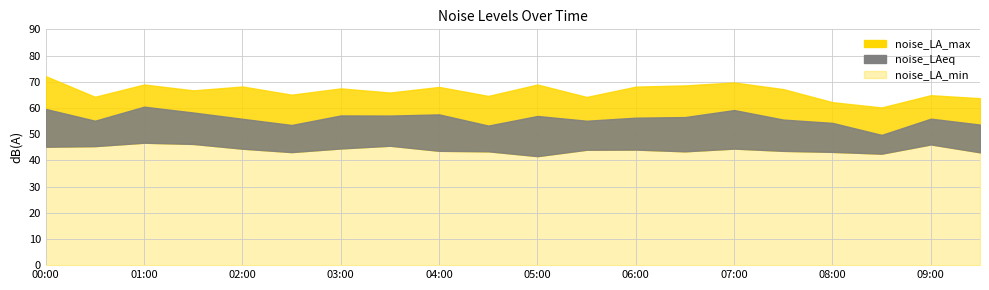

Reading right to left, transcribe all the data shown in this chart.

noise_LA_max: 63.7	64.9	60.2	62.2	67.2	69.7	68.6	68.1	64.2	68.9	64.6	68.0	65.9	67.5	65.0	68.2	66.7	68.9	64.2	72.1
noise_LAeq: 53.6	55.9	49.7	54.3	55.5	59.2	56.5	56.3	55.1	56.9	53.3	57.5	57.1	57.1	53.5	55.9	58.2	60.5	55.1	59.6
noise_LA_min: 43.1	46.1	42.5	43.2	43.6	44.5	43.4	44.1	44.0	41.6	43.5	43.6	45.6	44.5	43.1	44.5	46.3	46.7	45.4	45.2